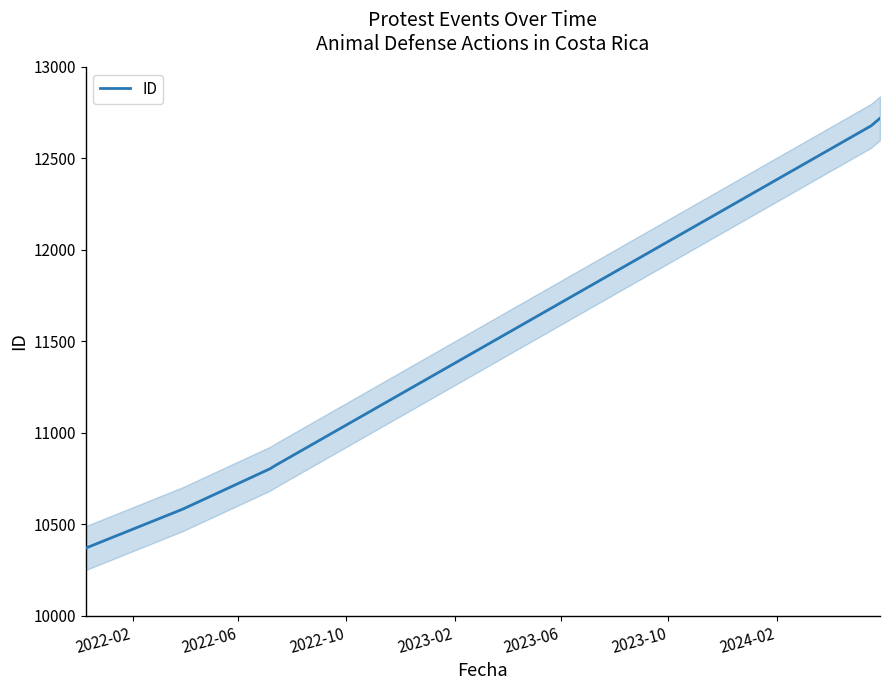

What is the maximum value for ID?

12719